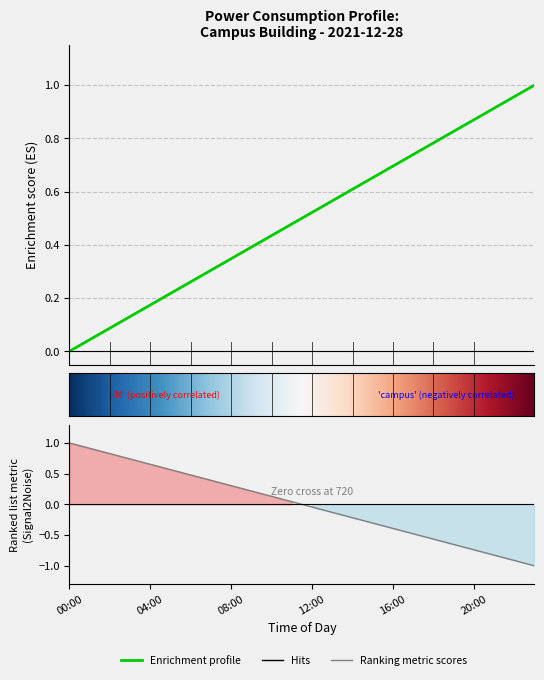

List the labels in order of value, largest first.

23:00, 22:00, 21:00, 20:00, 19:00, 18:00, 17:00, 16:00, 15:00, 14:00, 13:00, 12:00, 11:00, 10:00, 09:00, 08:00, 07:00, 06:00, 05:00, 04:00, 03:00, 02:00, 01:00, 00:00